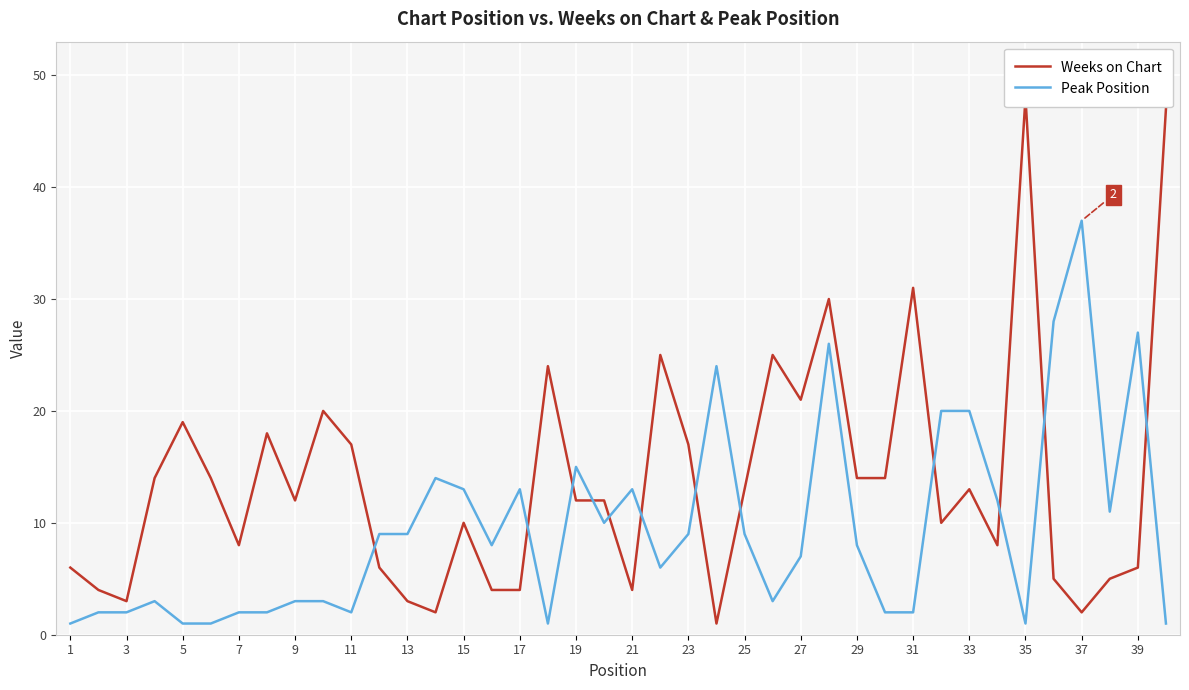

Which category has the highest value in the Peak Position series?

37